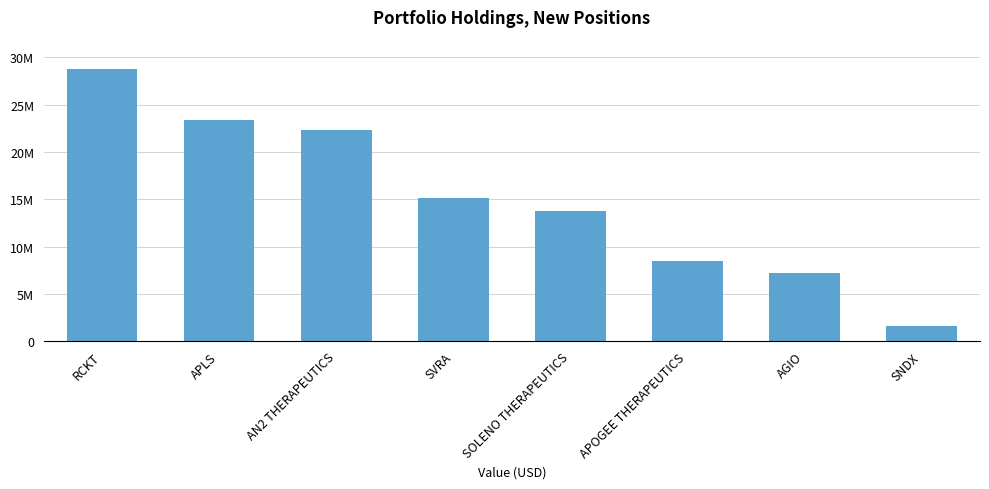

Does the chart contain stacked bars?

No